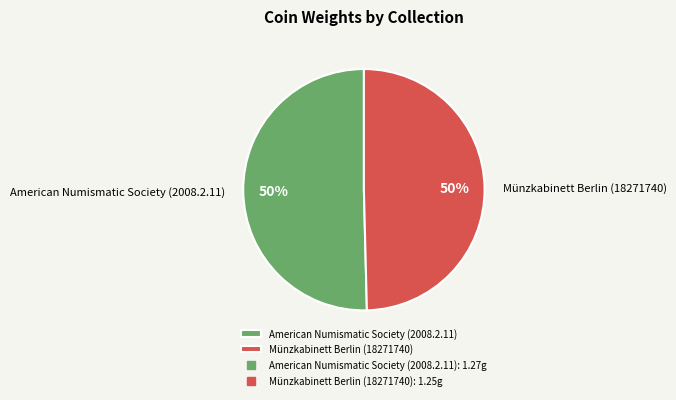

How many slices are in this pie chart?

2